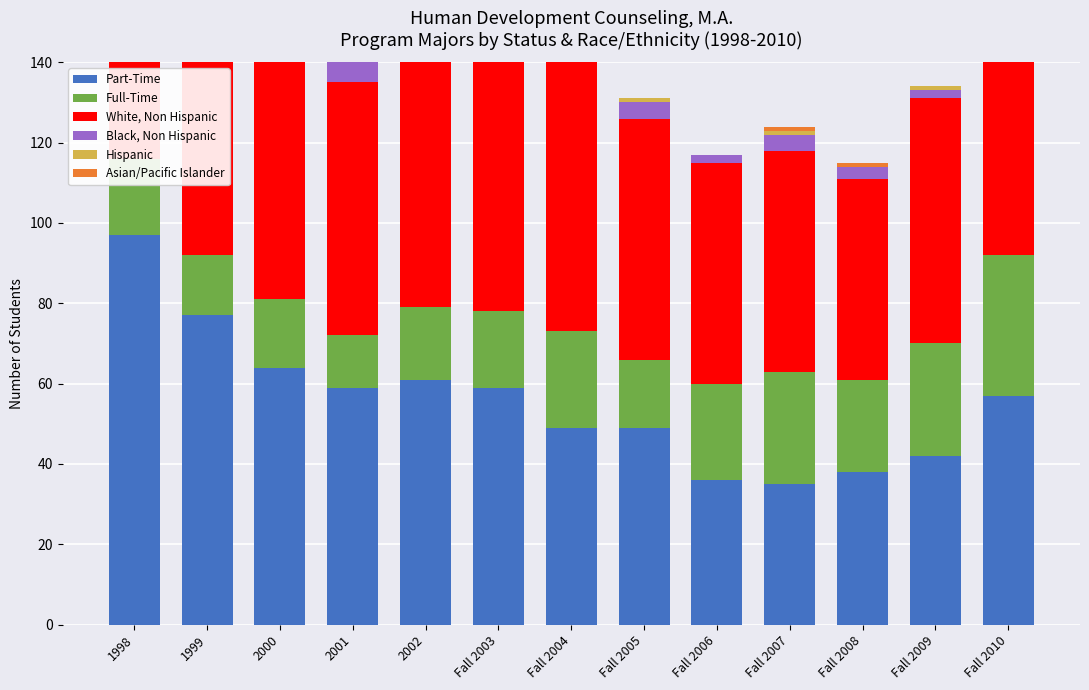

What value does the Black, Non Hispanic series have at 2000, to the nearest 5?

10